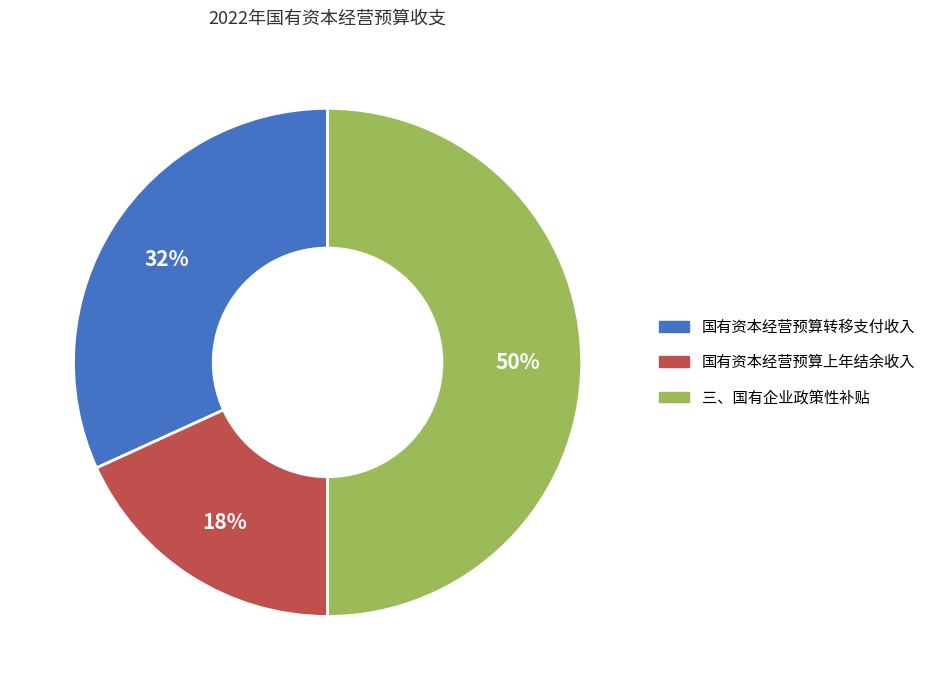

Which has a higher value, 国有资本经营预算上年结余收入 or 国有资本经营预算转移支付收入?

国有资本经营预算转移支付收入